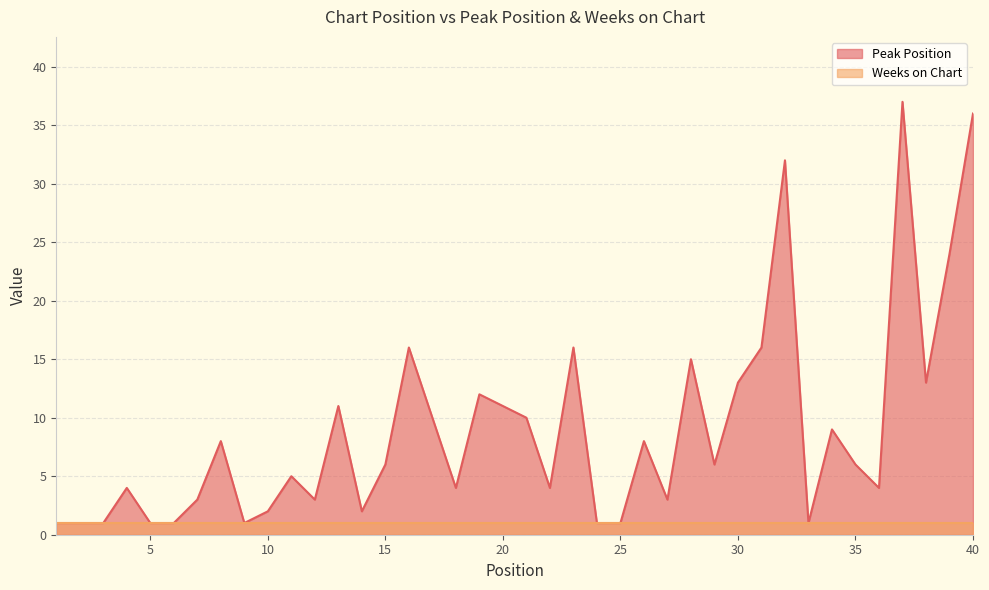

At which label is the value closest to 19?

16